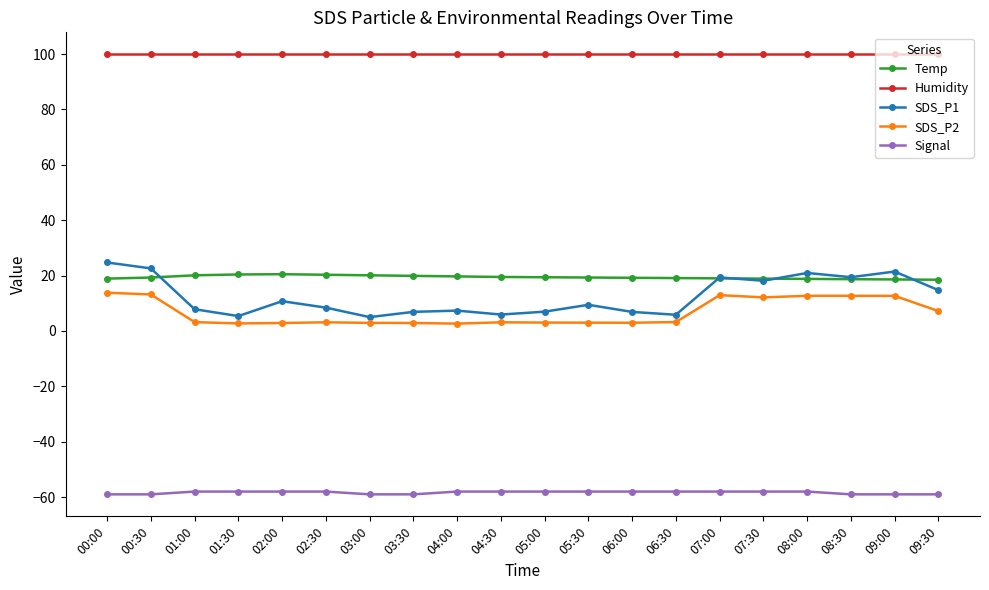

What is the highest value of the SDS_P1 series?

24.7